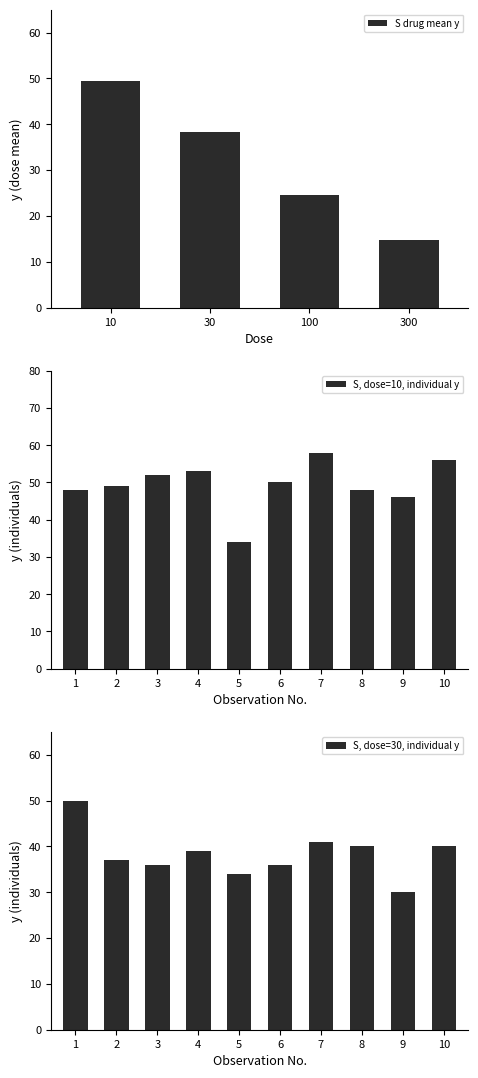

What is the difference between the S drug mean y values at 10 and 100?

24.8